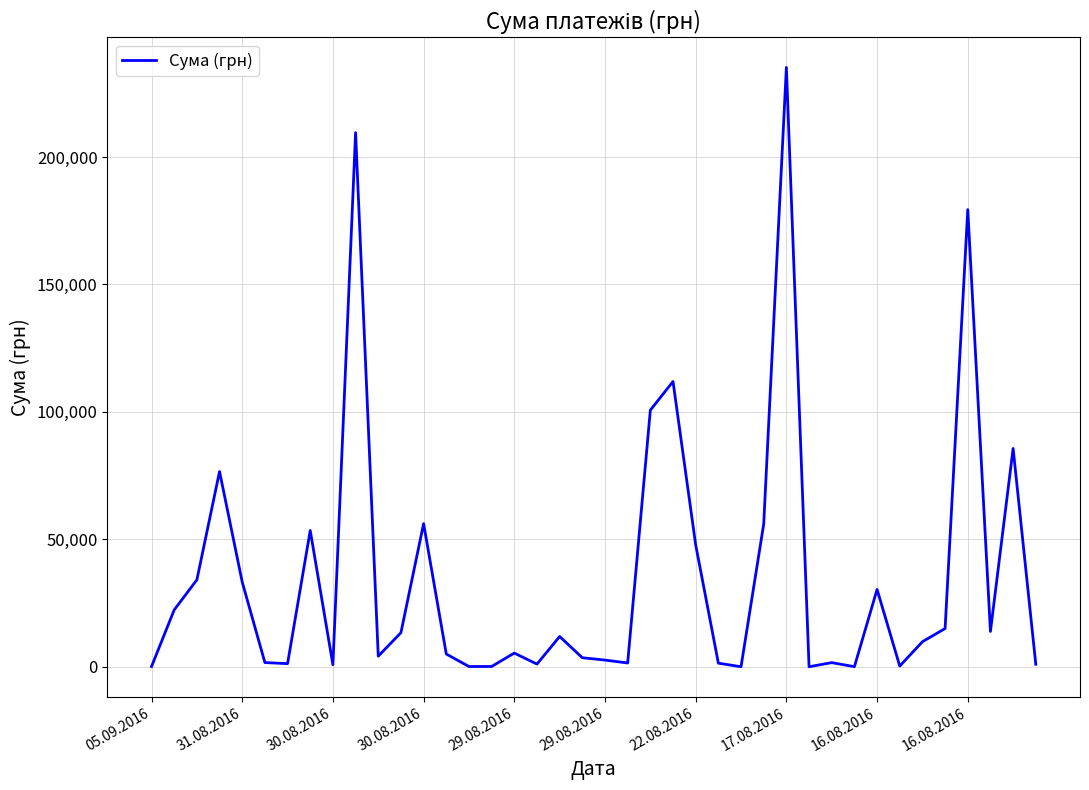

What is the difference between the maximum and minimum values?

235101.5